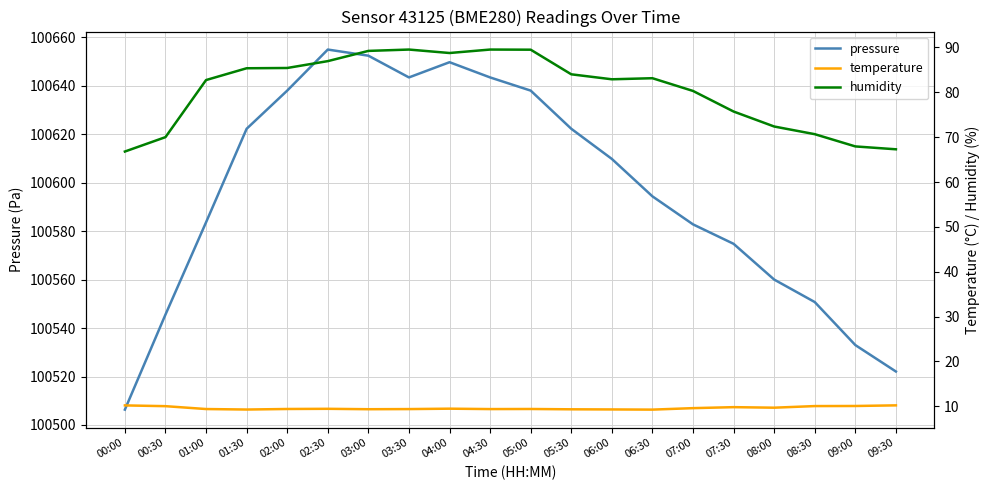

Reading right to left, list all the values displayed in this chart.

pressure: 09:30=100522.1	09:00=100533.0	08:30=100550.7	08:00=100560.0	07:30=100574.8	07:00=100582.8	06:30=100594.3	06:00=100609.8	05:30=100622.2	05:00=100638.0	04:30=100643.4	04:00=100649.7	03:30=100643.4	03:00=100652.4	02:30=100654.9	02:00=100638.0	01:30=100622.2	01:00=100583.6	00:30=100545.6	00:00=100506.3
temperature: 09:30=10.2	09:00=10.1	08:30=10.0	08:00=9.7	07:30=9.8	07:00=9.6	06:30=9.2	06:00=9.3	05:30=9.3	05:00=9.4	04:30=9.4	04:00=9.5	03:30=9.4	03:00=9.3	02:30=9.4	02:00=9.4	01:30=9.3	01:00=9.4	00:30=10.0	00:00=10.2
humidity: 09:30=67.3	09:00=67.9	08:30=70.7	08:00=72.4	07:30=75.7	07:00=80.3	06:30=83.2	06:00=82.9	05:30=84.0	05:00=89.5	04:30=89.5	04:00=88.8	03:30=89.5	03:00=89.2	02:30=87.0	02:00=85.4	01:30=85.4	01:00=82.7	00:30=70.0	00:00=66.8